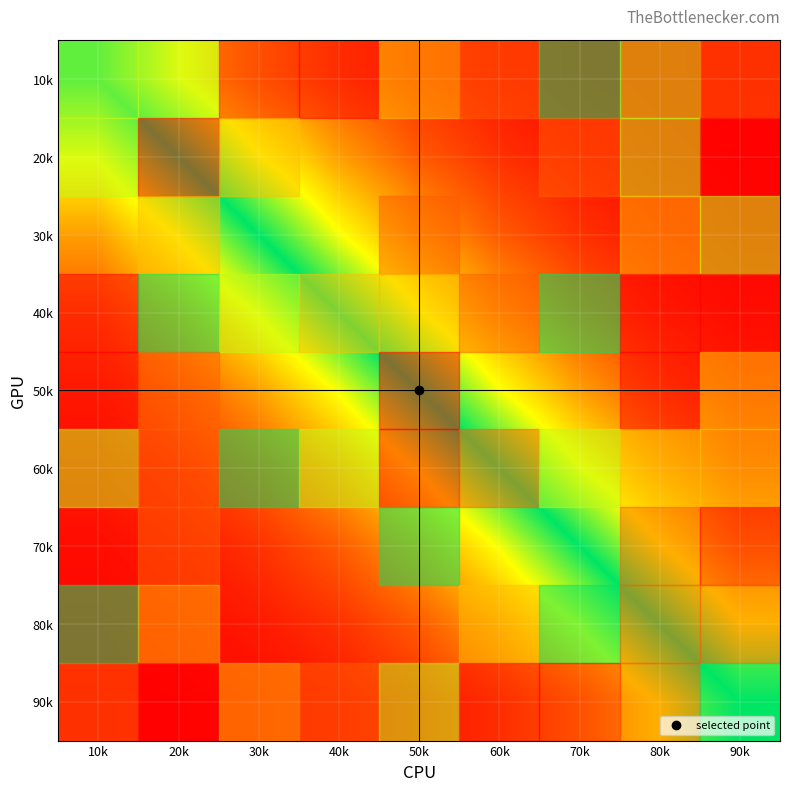

Rank the series at 50k from highest to lowest value.

90k, 80k, 70k, 60k, 50k, 40k, 30k, 20k, 10k